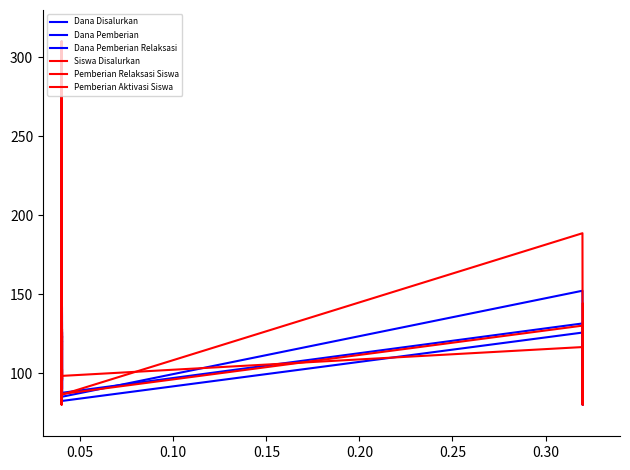

What is the difference between the maximum and second lowest values in the Dana Pemberian Relaksasi series?

225.0